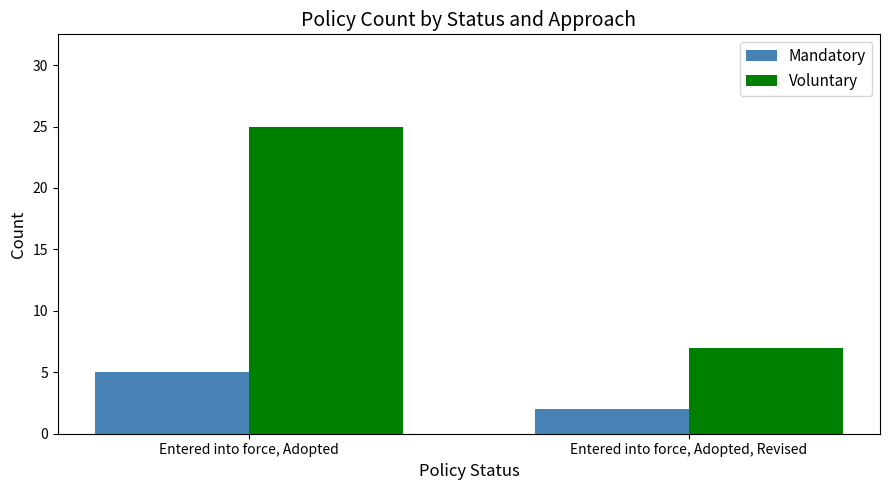

At which category is the sum across all series the highest?

Entered into force, Adopted